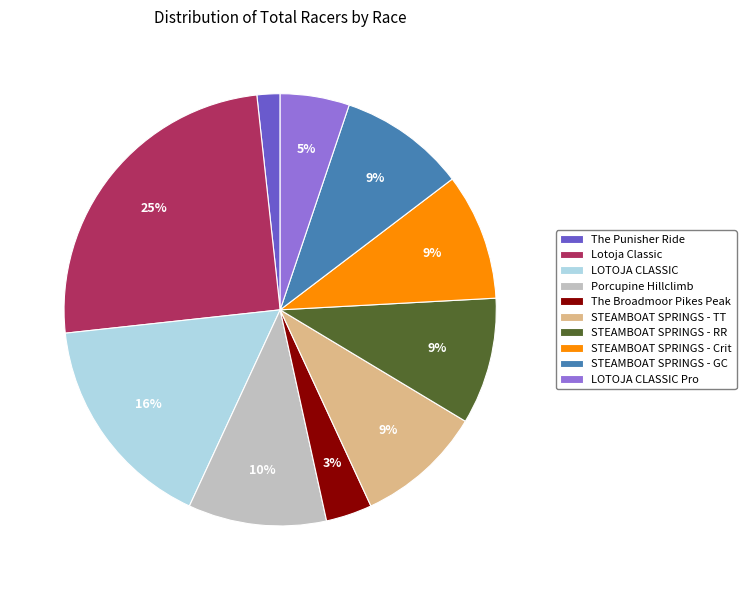

Approximately how many times larger is the value at The Broadmoor Pikes Peak compared to LOTOJA CLASSIC?

0.2